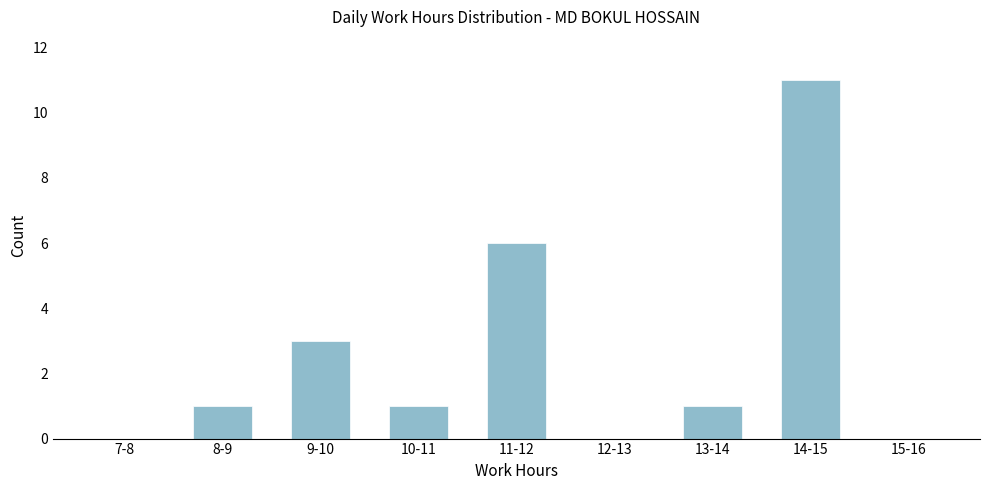

Reading right to left, transcribe all the data shown in this chart.

15-16=0	14-15=11	13-14=1	12-13=0	11-12=6	10-11=1	9-10=3	8-9=1	7-8=0